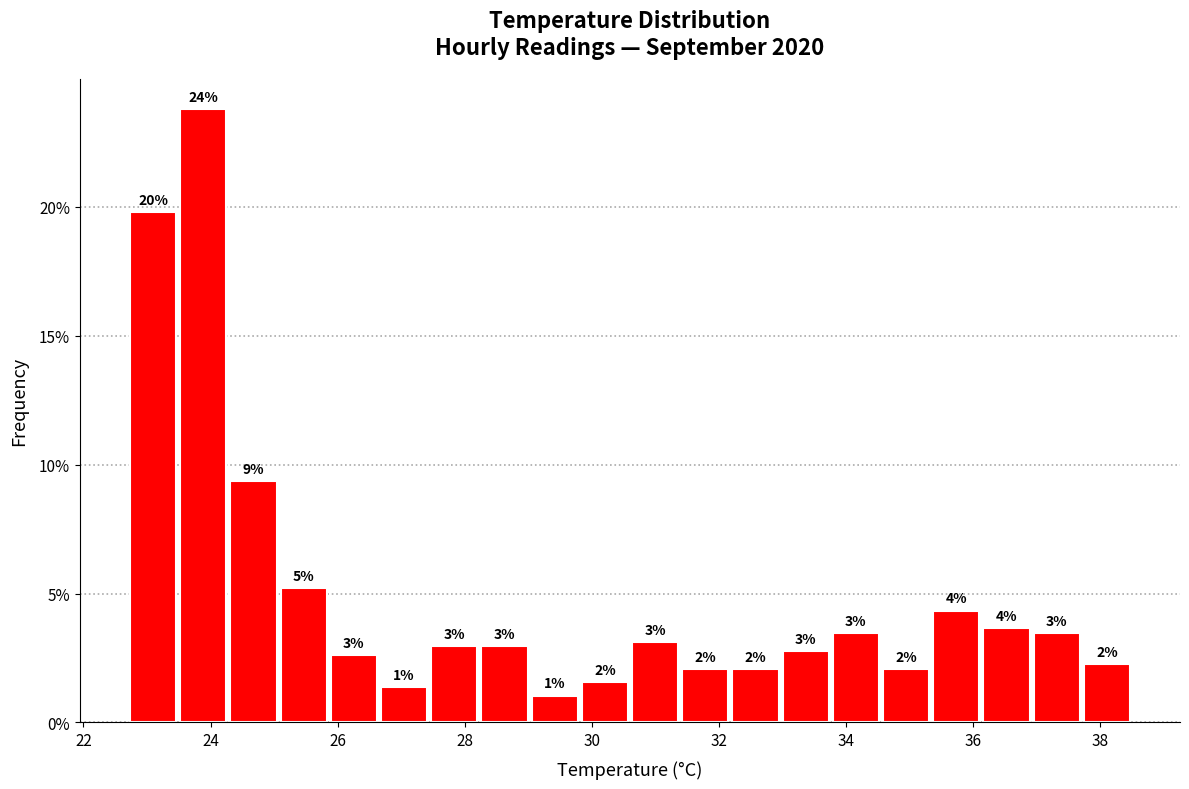

Around what value on the x-axis is the tallest bar? Give the approximate position of its centre, as read against the axis.

23.8